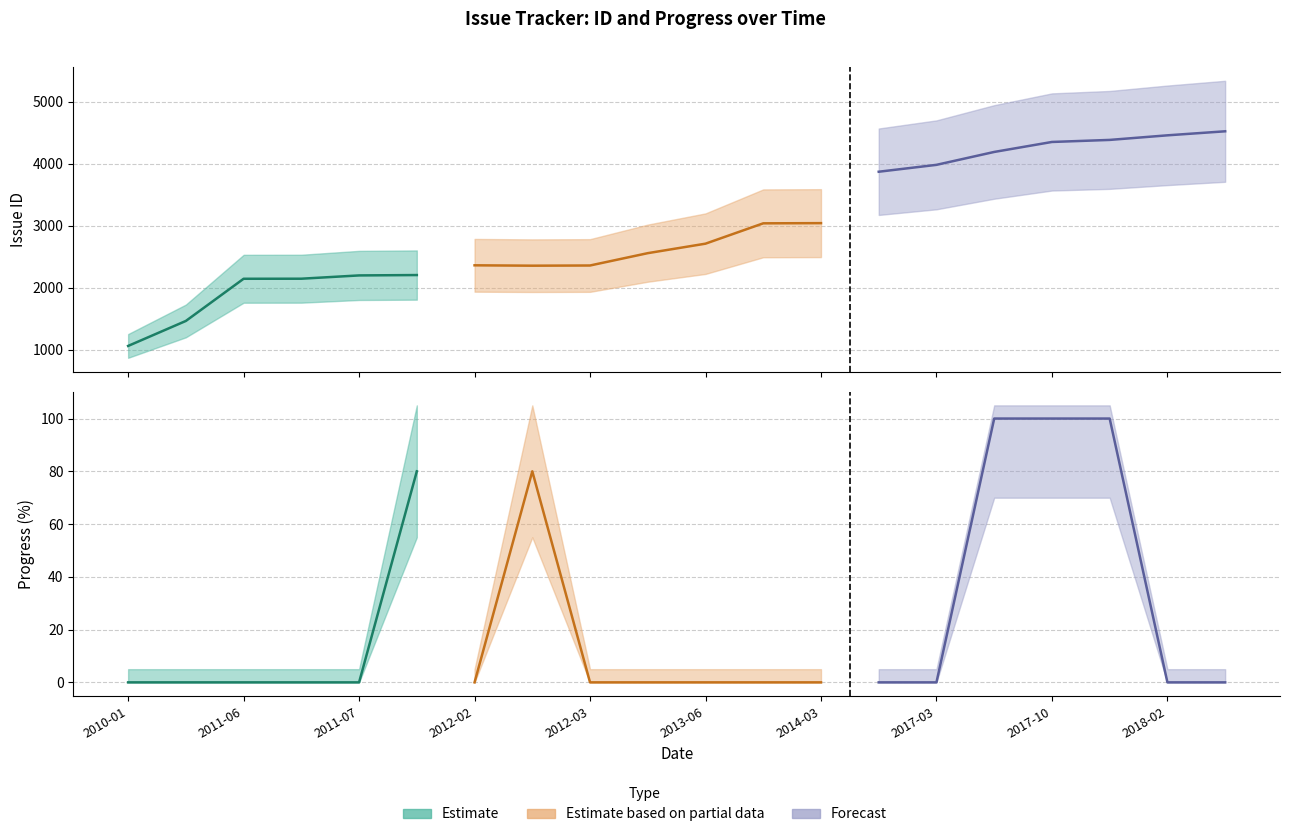

Which label corresponds to the largest value in the chart?

2018-04